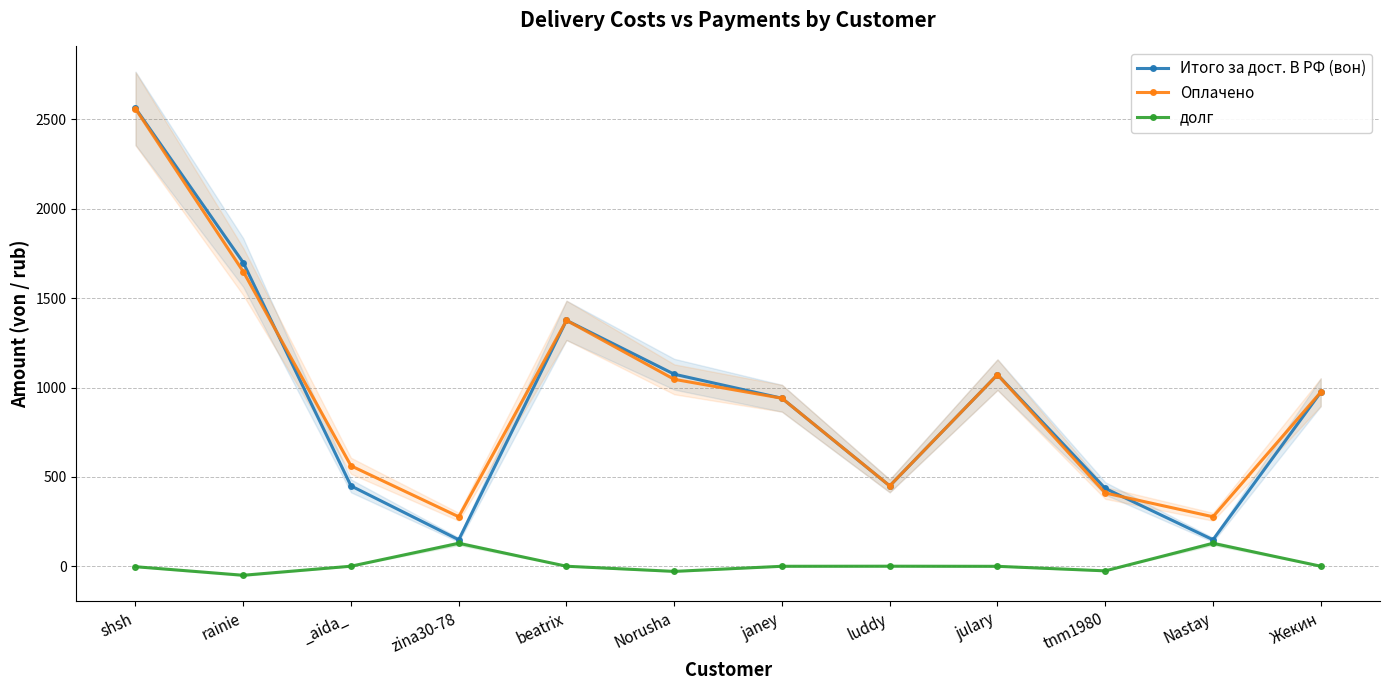

Reading left to right, transcribe all the data shown in this chart.

Итого за дост. В РФ (вон): shsh=2562.5	rainie=1699.3	_aida_=449.6	zina30-78=148.4	beatrix=1375.8	Norusha=1074.6	janey=940.1	luddy=449.6	julary=1072.2	tnm1980=435.6	Nastay=148.4	Жекин=973.7
Оплачено: shsh=2560.0	rainie=1649.0	_aida_=562.0	zina30-78=277.0	beatrix=1376.0	Norusha=1046.0	janey=940.0	luddy=450.0	julary=1072.0	tnm1980=410.0	Nastay=277.0	Жекин=974.0
долг: shsh=-2.5	rainie=-50.3	_aida_=0.4	zina30-78=128.6	beatrix=0.2	Norusha=-28.6	janey=-0.1	luddy=0.4	julary=-0.2	tnm1980=-25.6	Nastay=128.6	Жекин=0.3